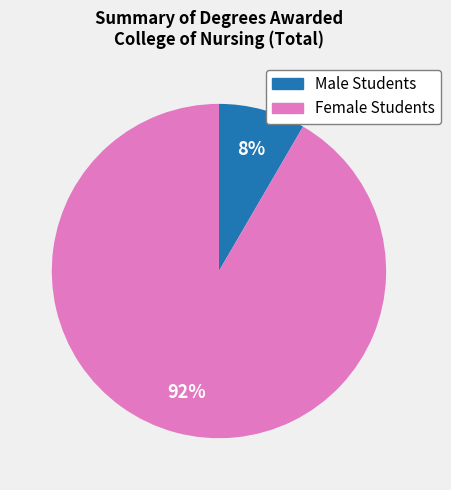

Which category has the biggest portion of the pie?

Female Students